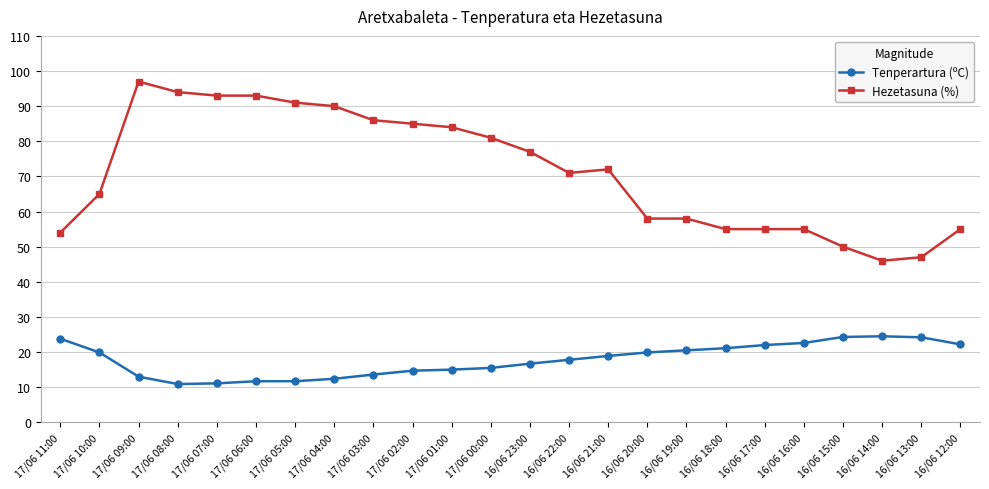

At 16/06 14:00, list the series in order from largest to smallest.

Hezetasuna (%), Tenperartura (ºC)